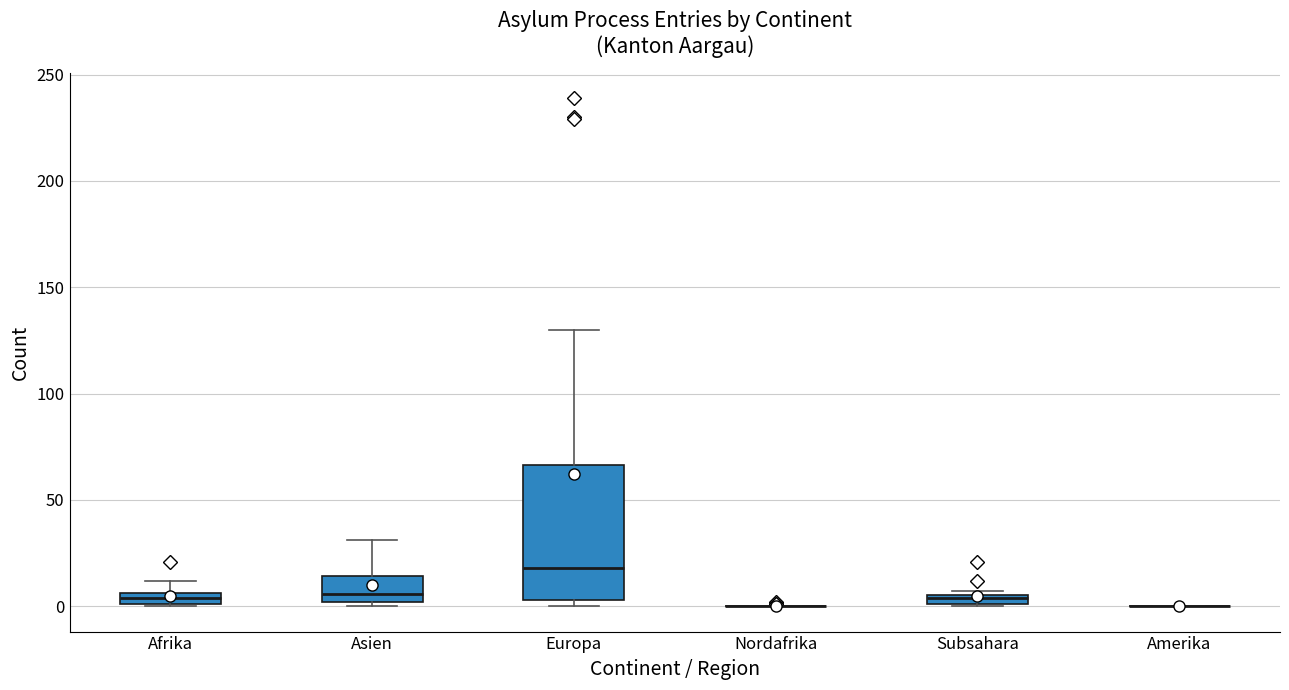

Which box is the tallest, from its lower edge to its upper edge?

Europa